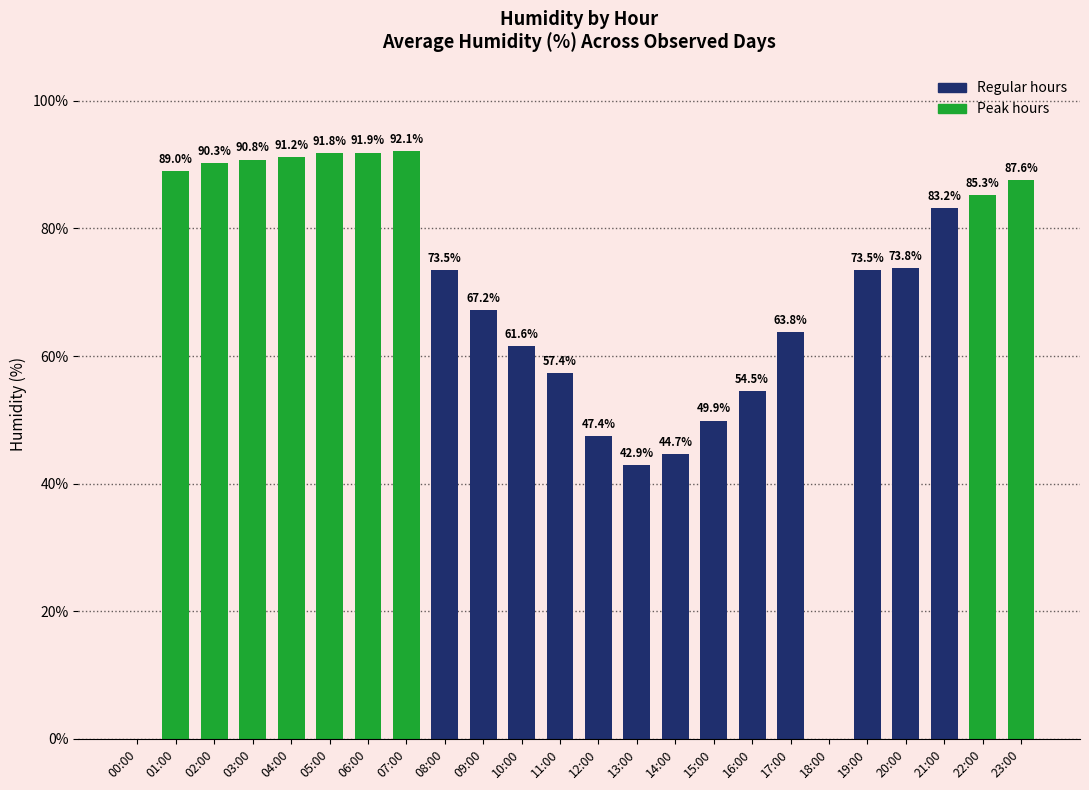

What is the change in value from 06:00 to 13:00?

-49.0